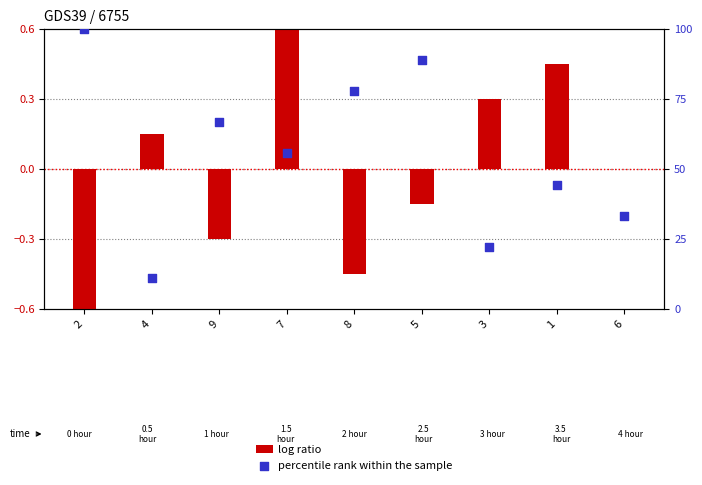

What are all the series names shown in the legend?

log ratio, percentile rank within the sample